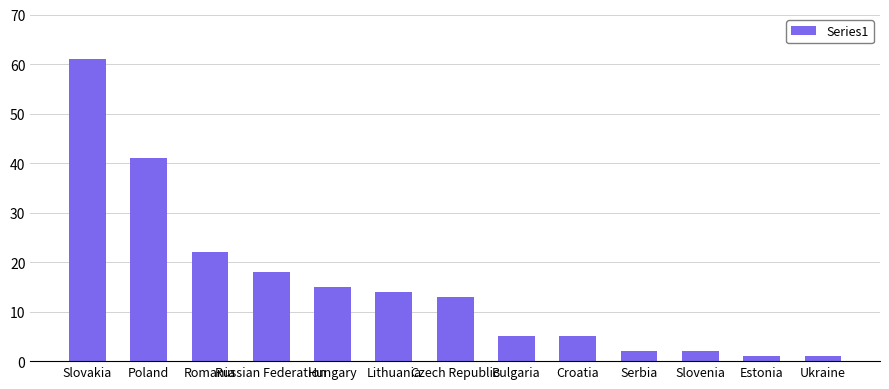

What is the sum of the values at Romania and Slovakia?

83